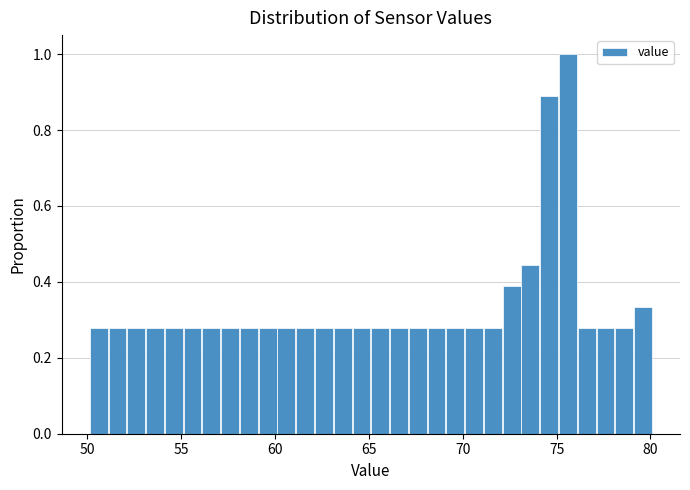

Read against the x-axis, roughly where is the centre of the tallest bar?

75.5